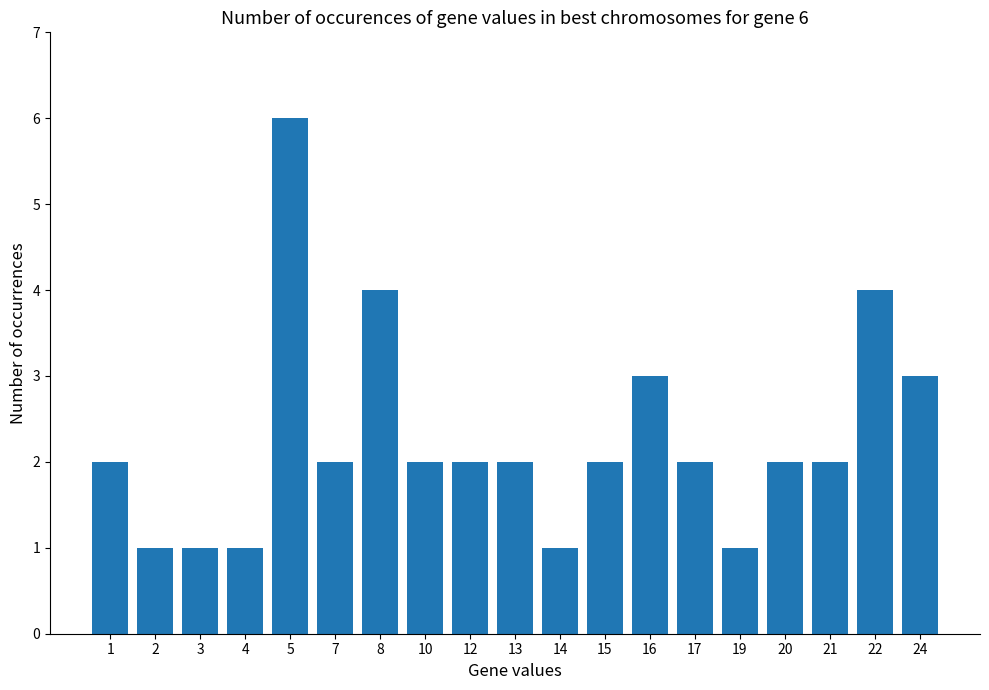

What is the change in value from 17 to 22?

+2